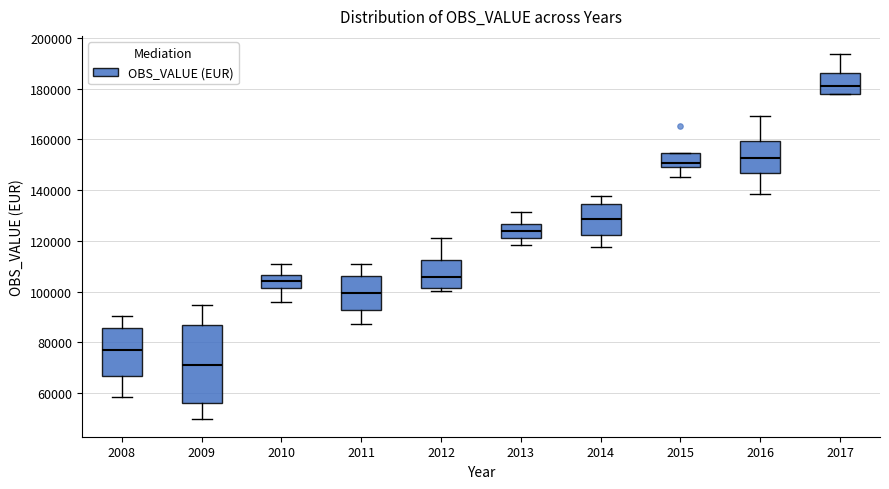

Which box is the tallest, from its lower edge to its upper edge?

2009